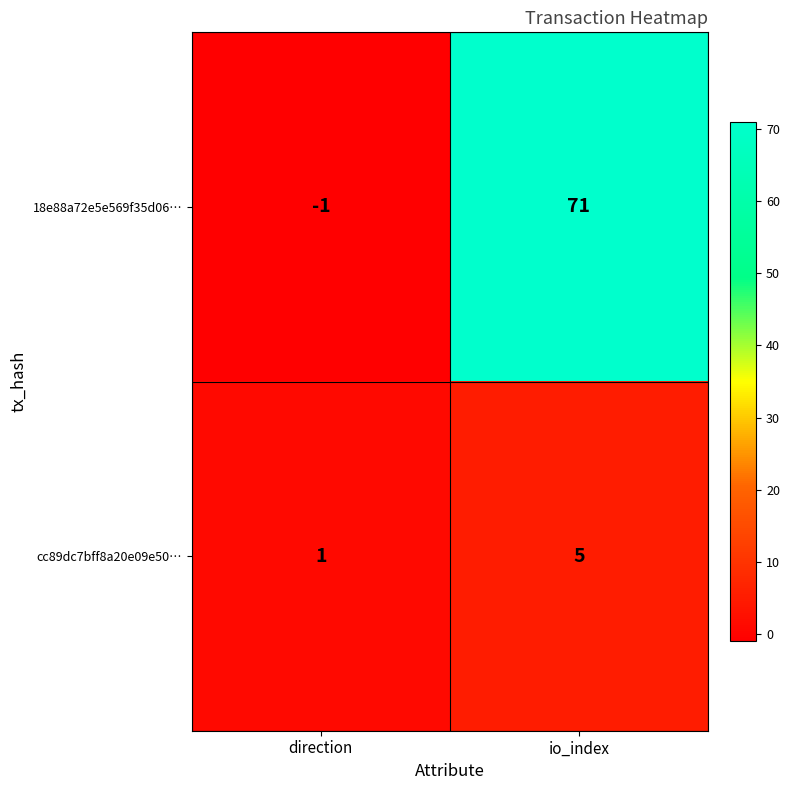

What is the minimum value shown in the chart?

-1